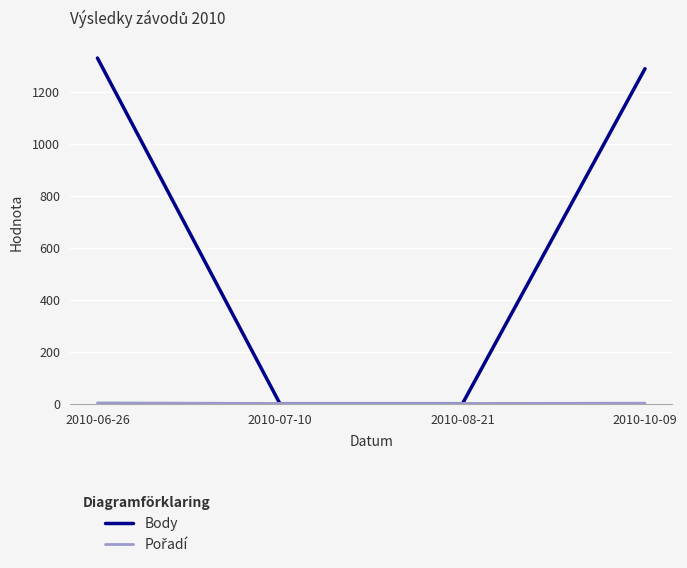

What is the maximum value shown in the chart?

1331